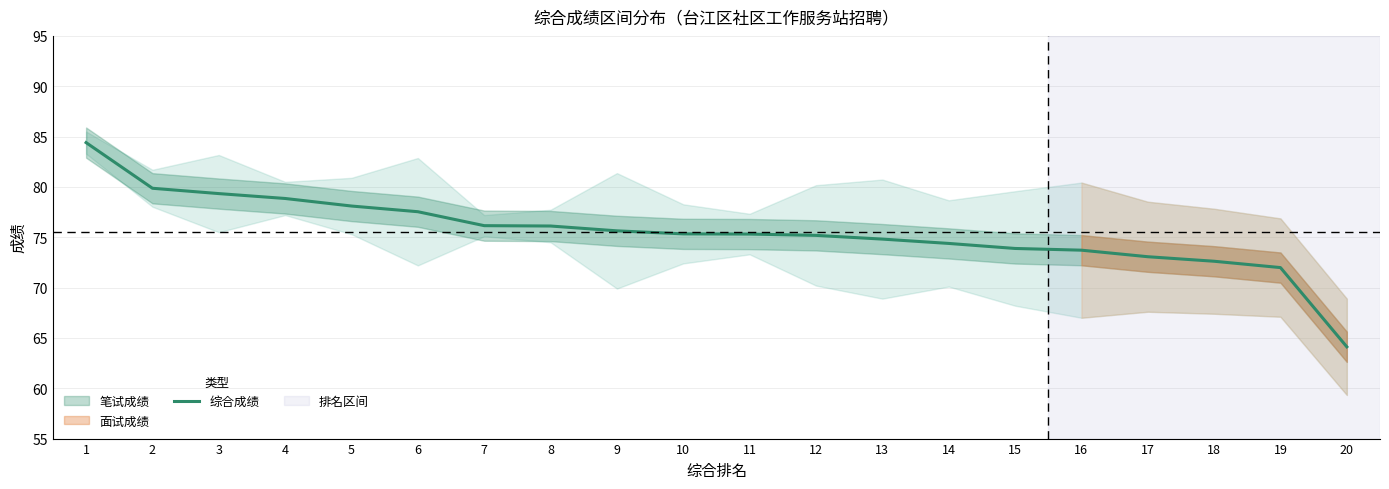

Which has a higher value, 13 or 6?

6